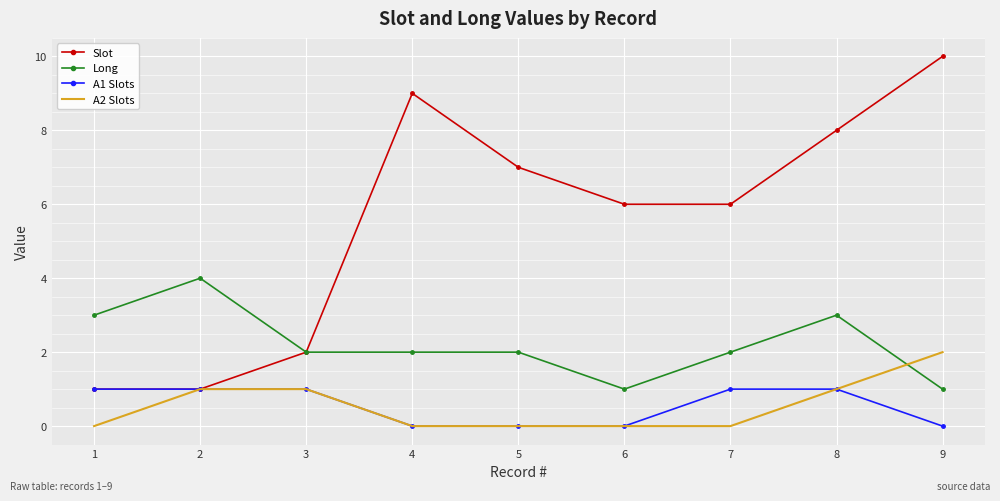

Between 2 and 7, which series saw the biggest shift?

Slot